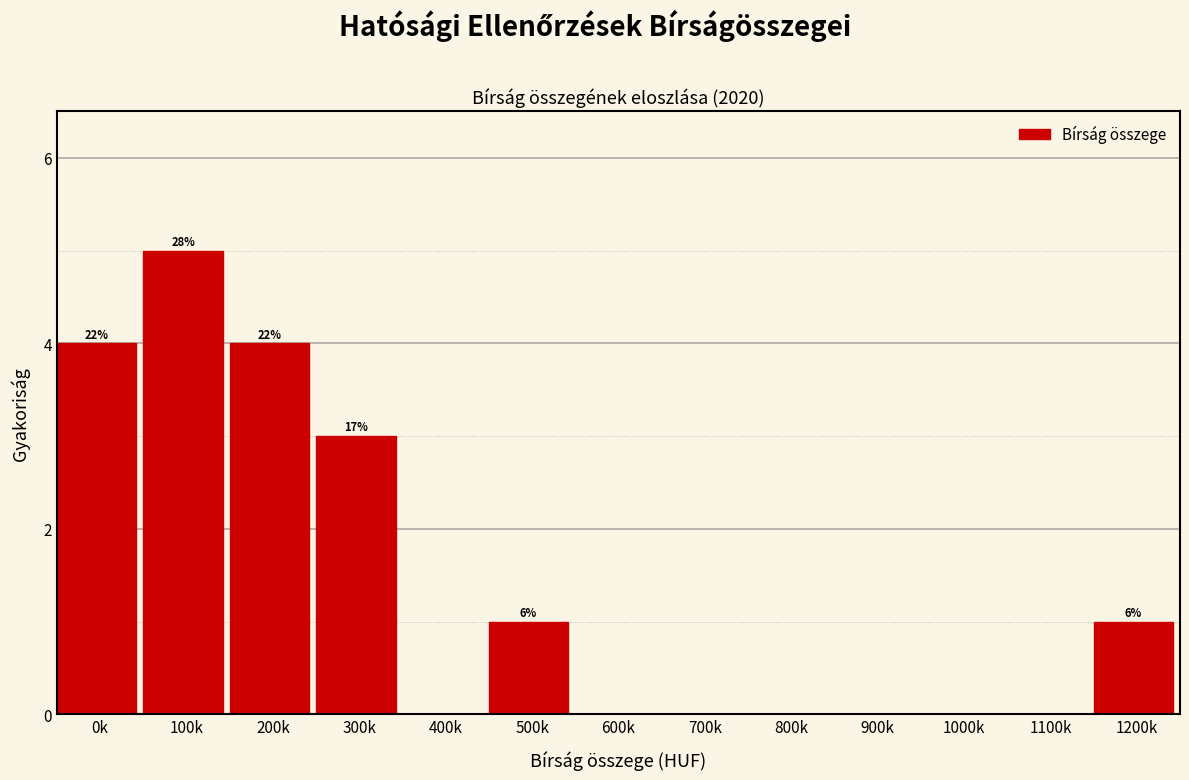

Reading left to right, list all the values displayed in this chart.

0k=4	100k=5	200k=4	300k=3	400k=0	500k=1	600k=0	700k=0	800k=0	900k=0	1000k=0	1100k=0	1200k=1